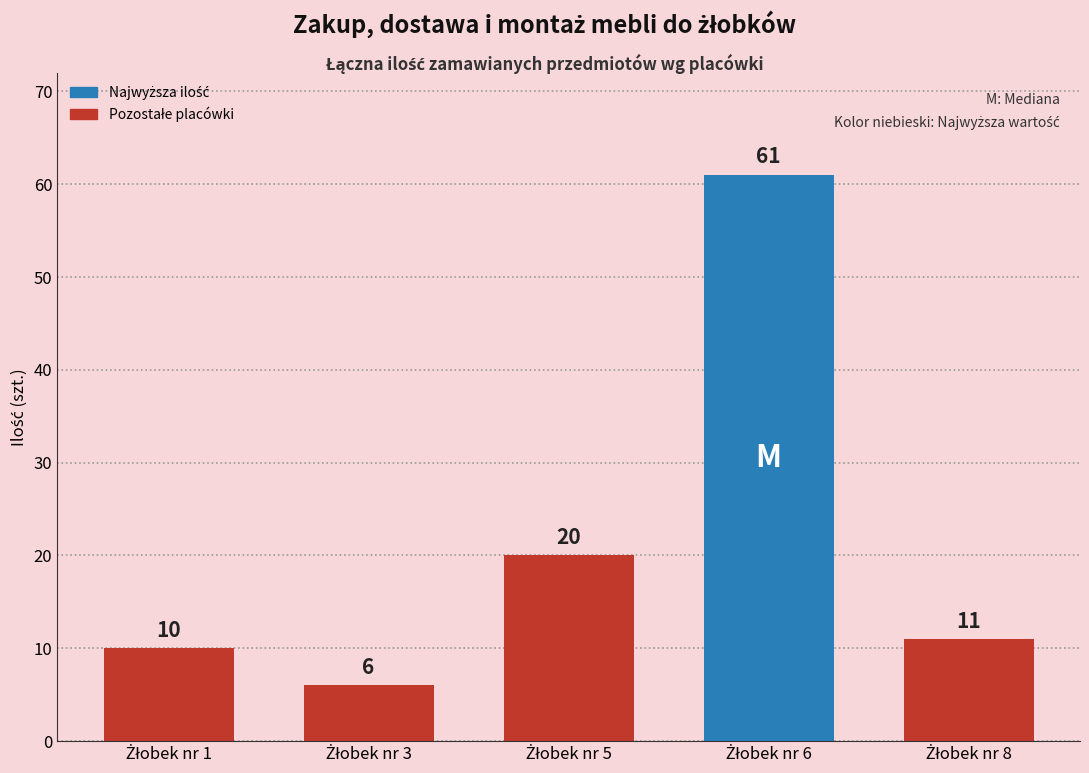

What is the minimum value shown in the chart?

6